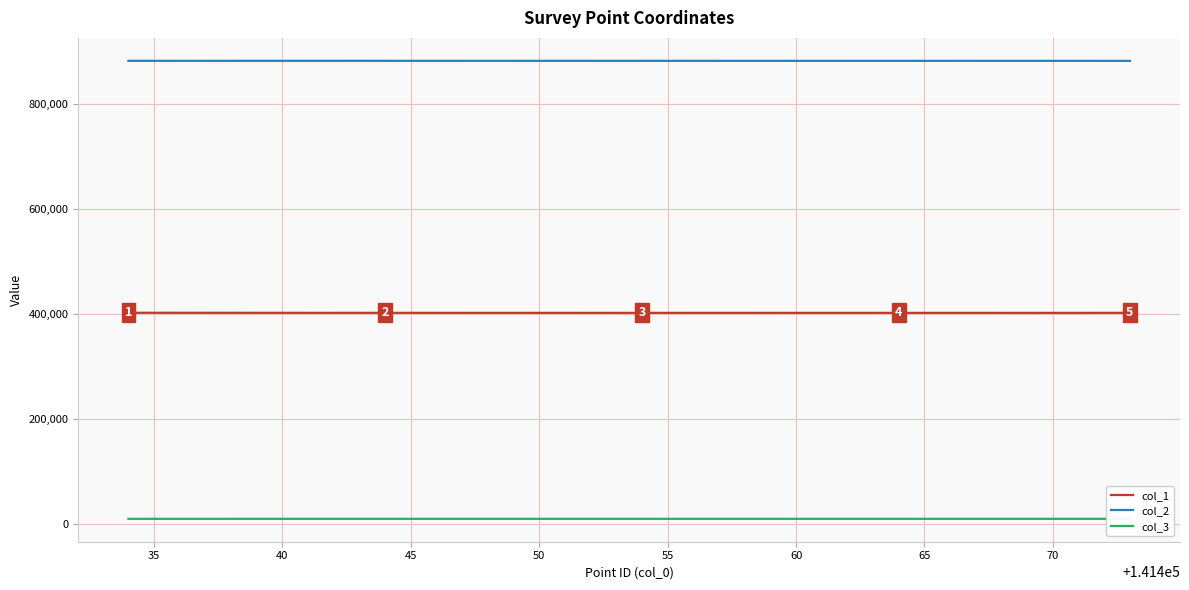

List the series in order of their peak value, highest first.

col_2, col_1, col_3